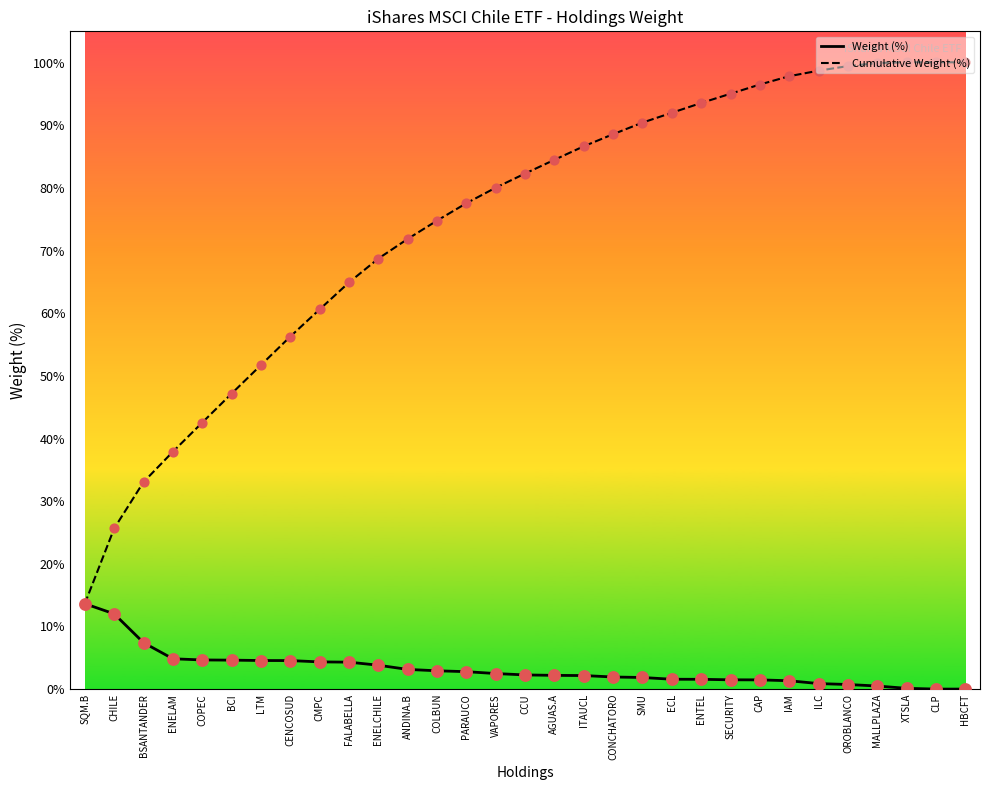

At how many categories does at least one series exceed 13?

31